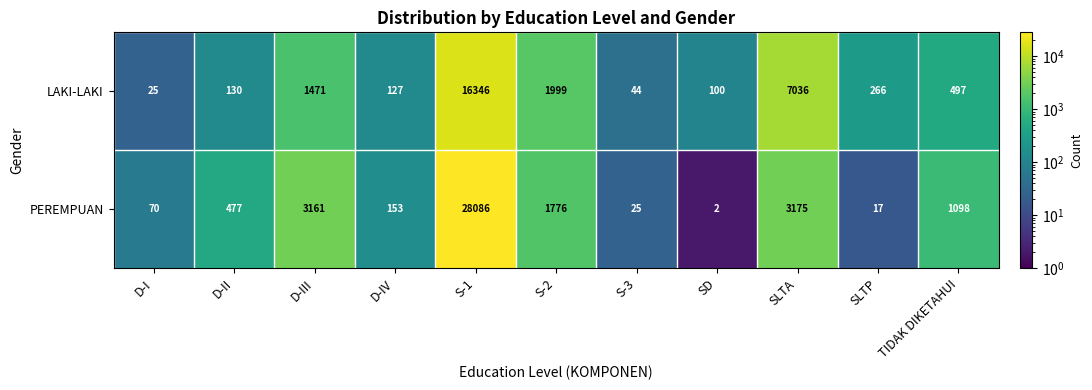

Rank the series by their average value, from highest to lowest.

PEREMPUAN, LAKI-LAKI